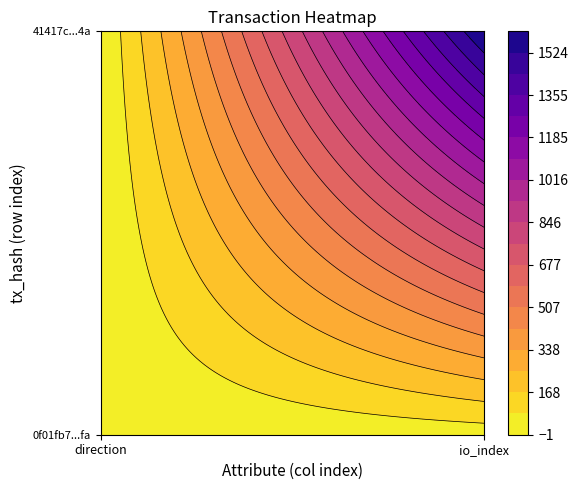

Which series has the largest range (max minus min)?

41417caea7b3a5e345ff0abf3a0c715fa9fc94a